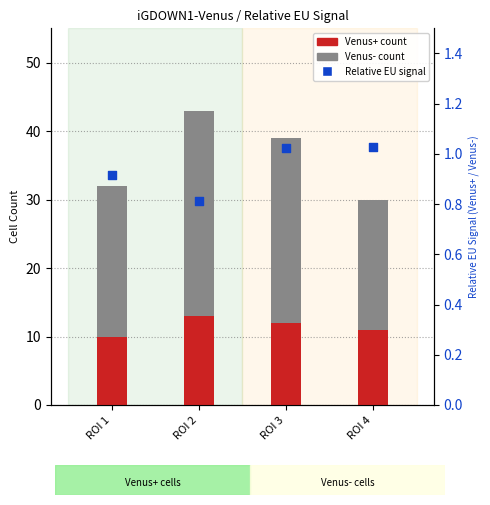

Is the value of Relative EU signal at ROI 1 greater than the value of Venus+ count at ROI 3?

No